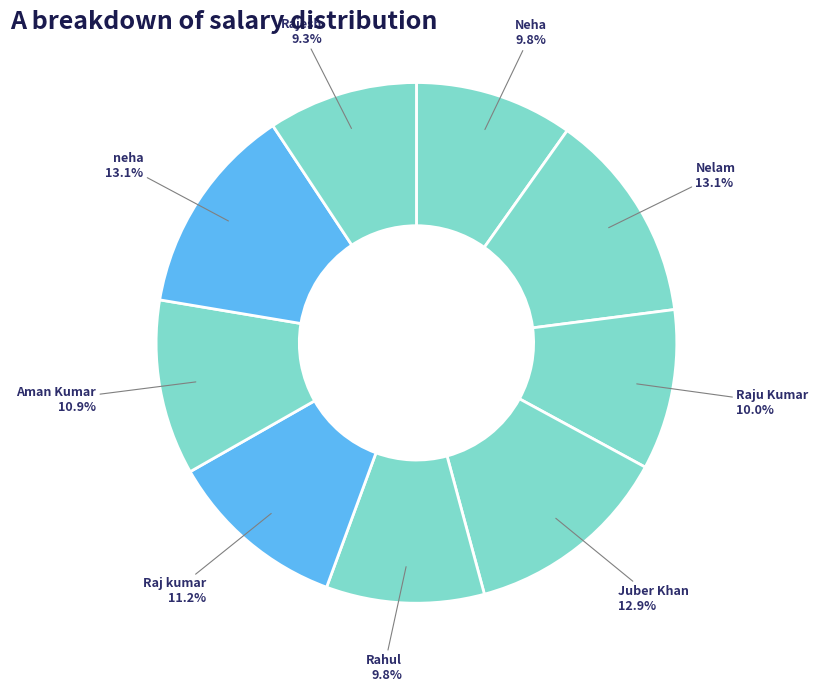

Which category has the smallest portion of the pie?

Rajesh